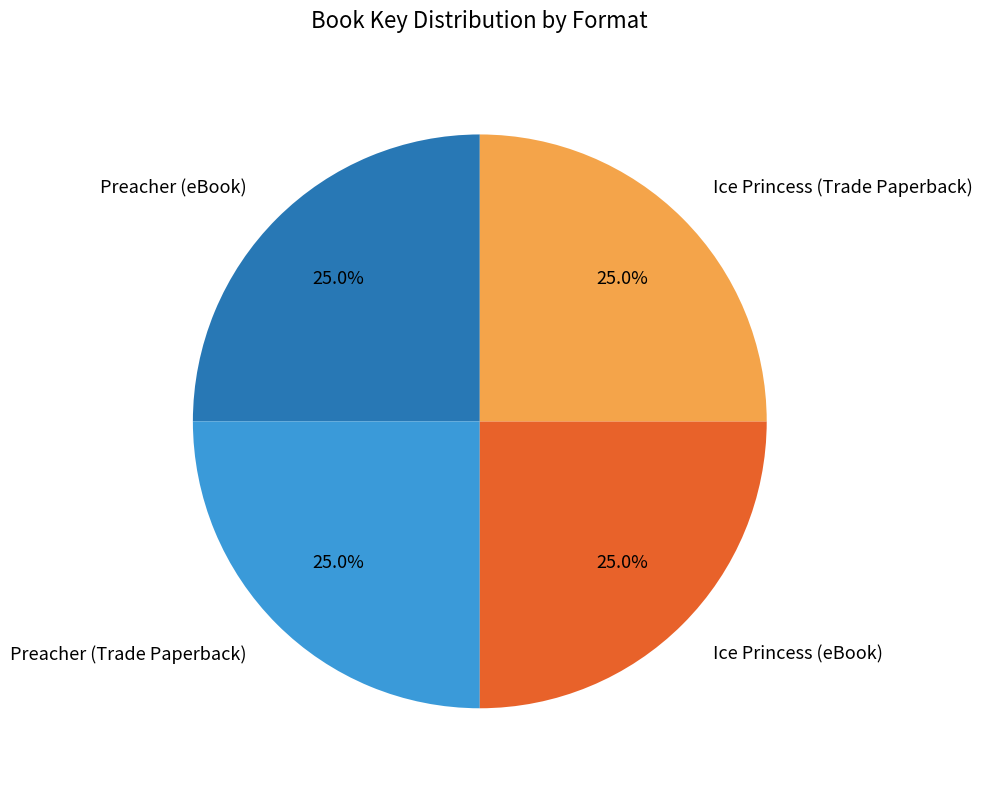

To the nearest percent, what is the average slice percentage?

25%